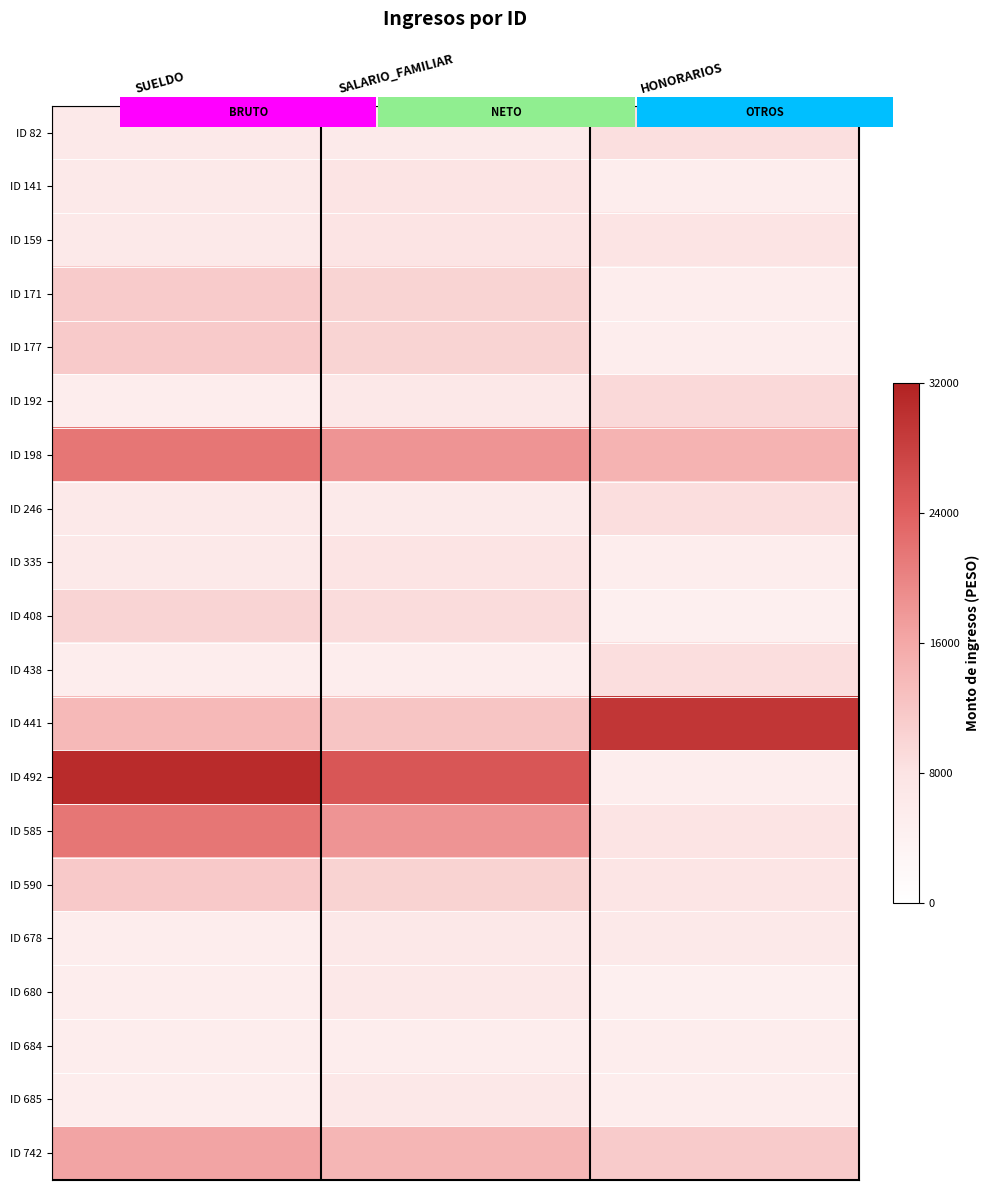

Reading right to left, list all the values displayed in this chart.

ID 82: HONORARIOS=8715.0	SALARIO_FAMILIAR=6190.0	SUELDO=6393.3
ID 141: HONORARIOS=5163.0	SALARIO_FAMILIAR=7935.0	SUELDO=6462.9
ID 159: HONORARIOS=7878.6	SALARIO_FAMILIAR=7935.0	SUELDO=6462.9
ID 171: HONORARIOS=5163.0	SALARIO_FAMILIAR=10164.0	SUELDO=11324.4
ID 177: HONORARIOS=5163.0	SALARIO_FAMILIAR=10230.0	SUELDO=11453.7
ID 192: HONORARIOS=9448.2	SALARIO_FAMILIAR=6630.0	SUELDO=5163.0
ID 198: HONORARIOS=14503.5	SALARIO_FAMILIAR=18165.0	SUELDO=21525.6
ID 246: HONORARIOS=8838.9	SALARIO_FAMILIAR=6213.0	SUELDO=6462.9
ID 335: HONORARIOS=5163.0	SALARIO_FAMILIAR=7935.0	SUELDO=6462.9
ID 408: HONORARIOS=4593.0	SALARIO_FAMILIAR=9084.0	SUELDO=10057.2
ID 438: HONORARIOS=8838.9	SALARIO_FAMILIAR=5125.0	SUELDO=5163.0
ID 441: HONORARIOS=29370.0	SALARIO_FAMILIAR=12182.0	SUELDO=13867.5
ID 492: HONORARIOS=5163.0	SALARIO_FAMILIAR=25215.0	SUELDO=30678.3
ID 585: HONORARIOS=7878.6	SALARIO_FAMILIAR=18164.0	SUELDO=21525.6
ID 590: HONORARIOS=7640.4	SALARIO_FAMILIAR=10310.0	SUELDO=11502.3
ID 678: HONORARIOS=6462.9	SALARIO_FAMILIAR=6670.0	SUELDO=5163.0
ID 680: HONORARIOS=4549.2	SALARIO_FAMILIAR=6630.0	SUELDO=5163.0
ID 684: HONORARIOS=5163.0	SALARIO_FAMILIAR=5125.0	SUELDO=5163.0
ID 685: HONORARIOS=5163.0	SALARIO_FAMILIAR=6630.0	SUELDO=5163.0
ID 742: HONORARIOS=11324.4	SALARIO_FAMILIAR=14149.0	SUELDO=16419.0